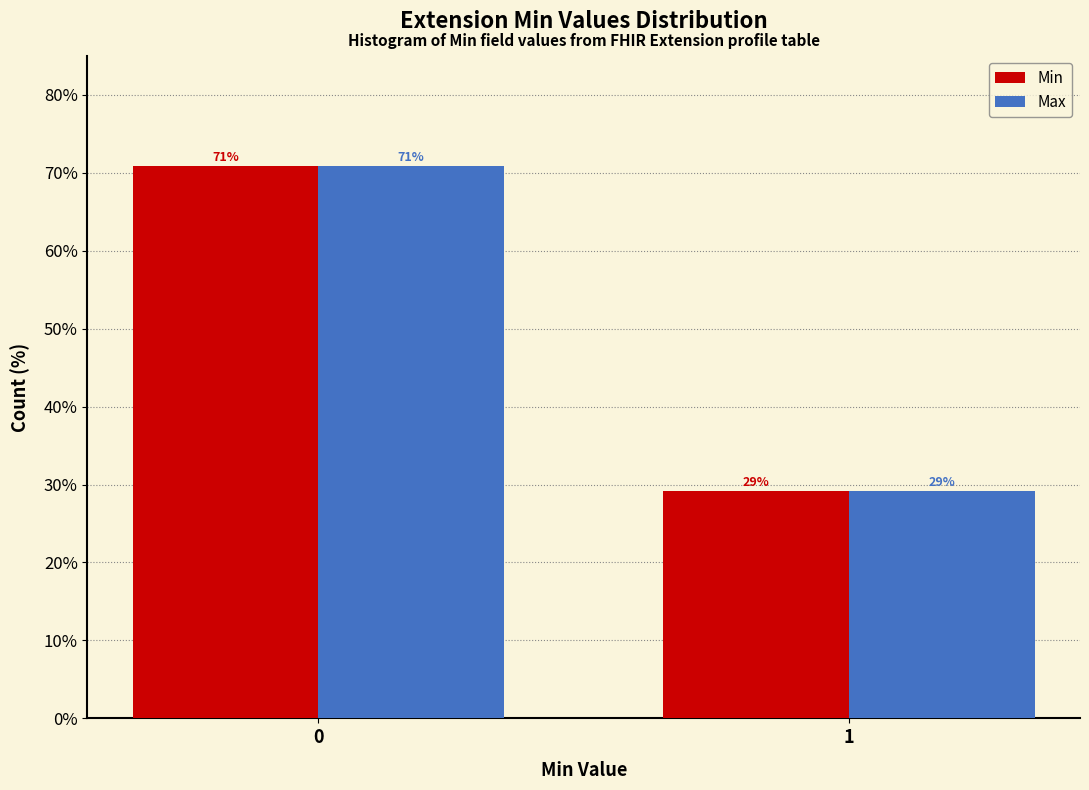

What is the maximum value for Min?

70.8